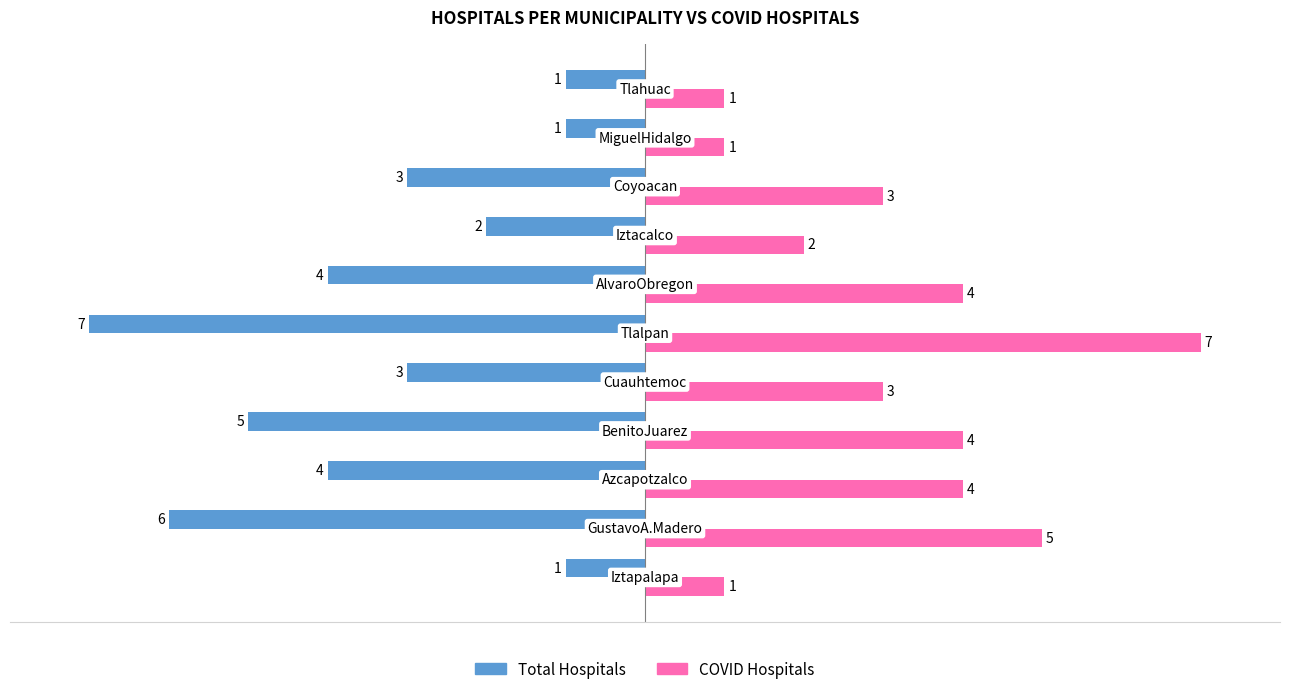

What is the maximum value shown in the chart?

7